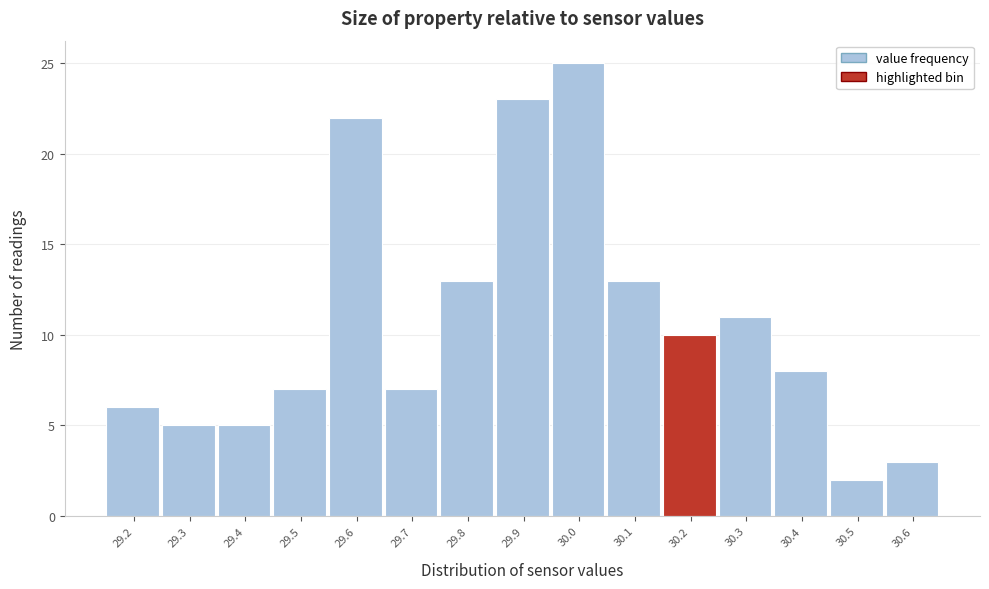

Reading left to right, transcribe all the data shown in this chart.

29.2=6	29.3=5	29.4=5	29.5=7	29.6=22	29.7=7	29.8=13	29.9=23	30.0=25	30.1=13	30.2=10	30.3=11	30.4=8	30.5=2	30.6=3